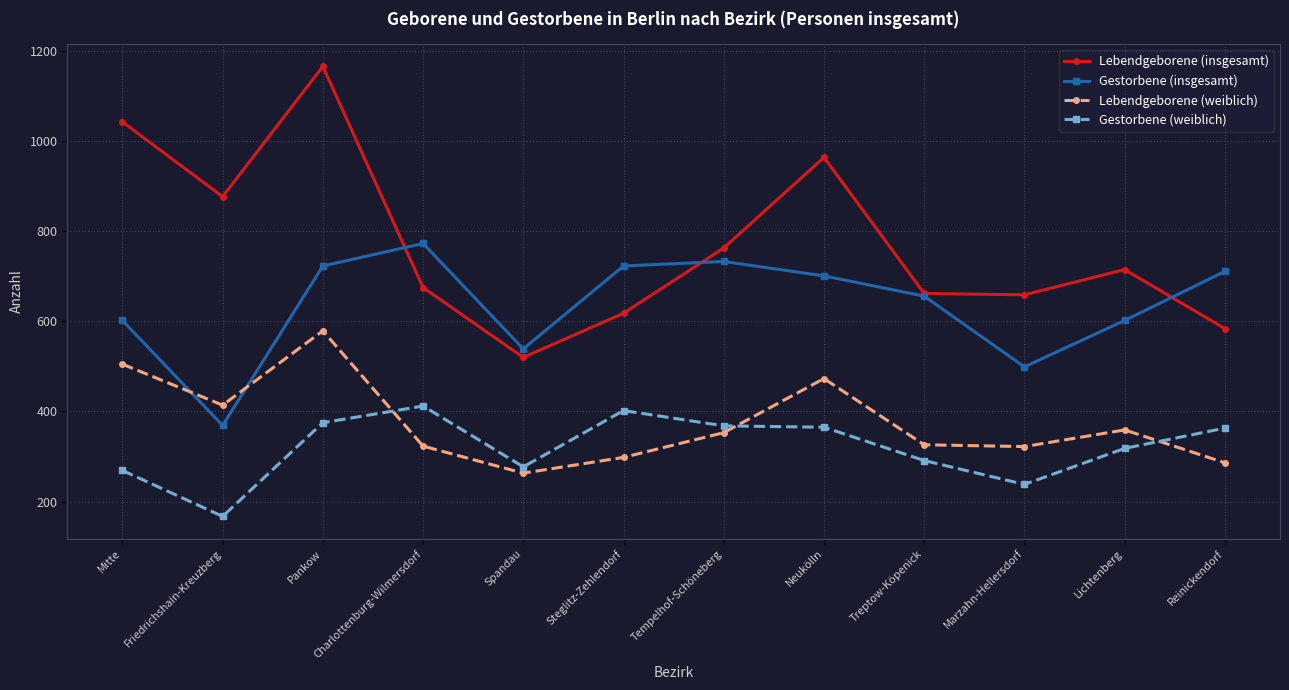

What is the difference between the highest and lowest values at Spandau?

276